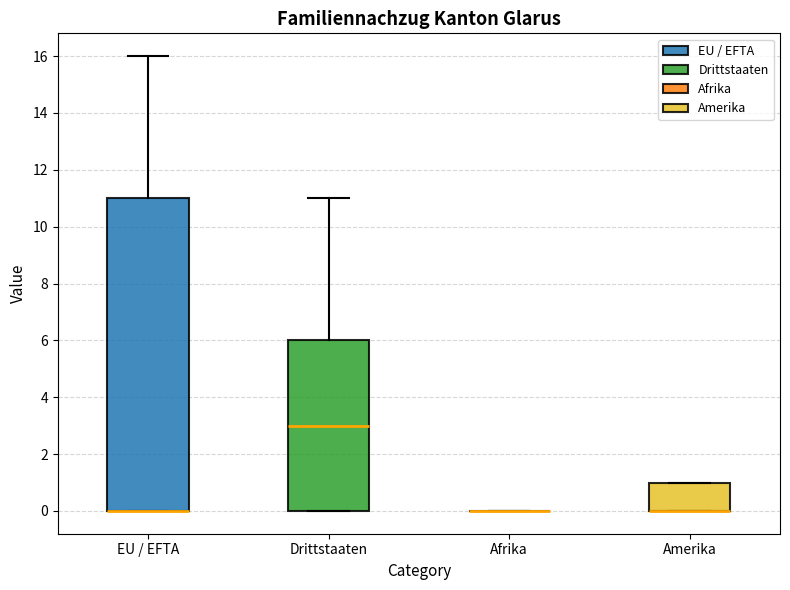

Reading left to right, transcribe this box plot: for each box, give where its median line is, the range the box spans, and where its two whiskers end, as read against the y-axis. The values are not printed on the chart, so give them approximately, as read against the axis.

EU / EFTA: median 0 (drawn on the box's lower edge), box 0 to 11, whiskers 0 to 16
Drittstaaten: median 3, box 0 to 6, whiskers 0 to 11
Afrika: box collapsed to a line at 0, whiskers 0 to 0
Amerika: median 0 (drawn on the box's lower edge), box 0 to 1, whiskers 0 to 1